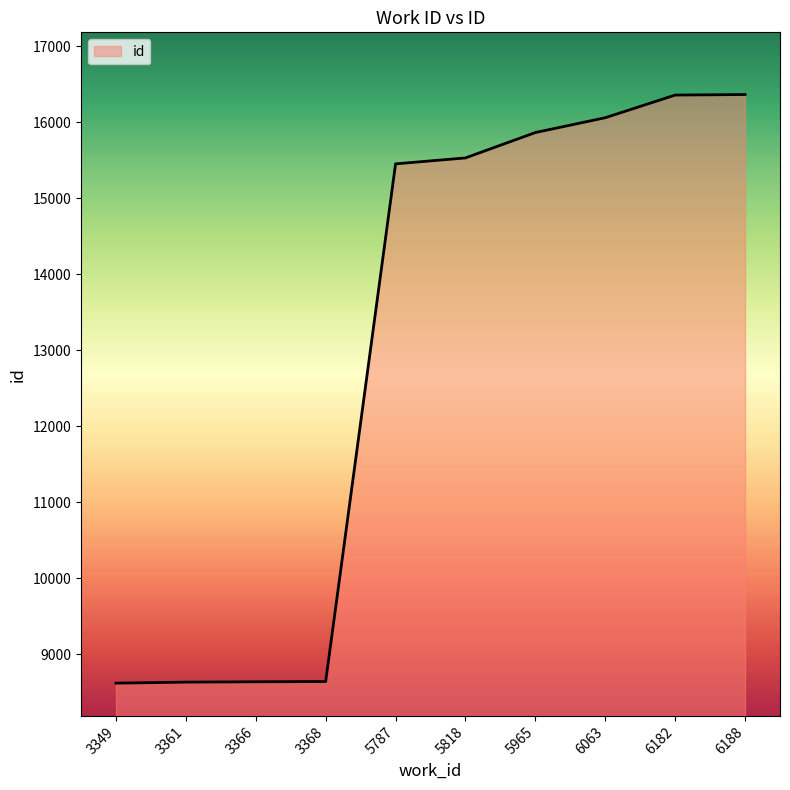

What is the sum of all values?

130178